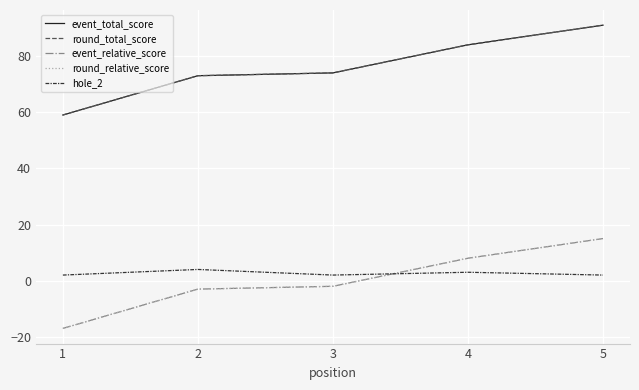

Does the chart display data point markers on the line(s)?

No